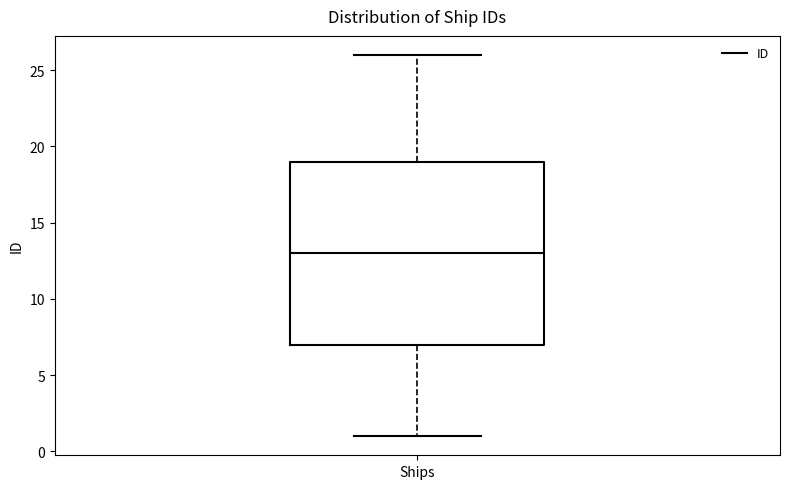

Where does the median line of the box for Ships sit on the y-axis? The values are not printed on the chart, so give them approximately, as read against the axis.

13